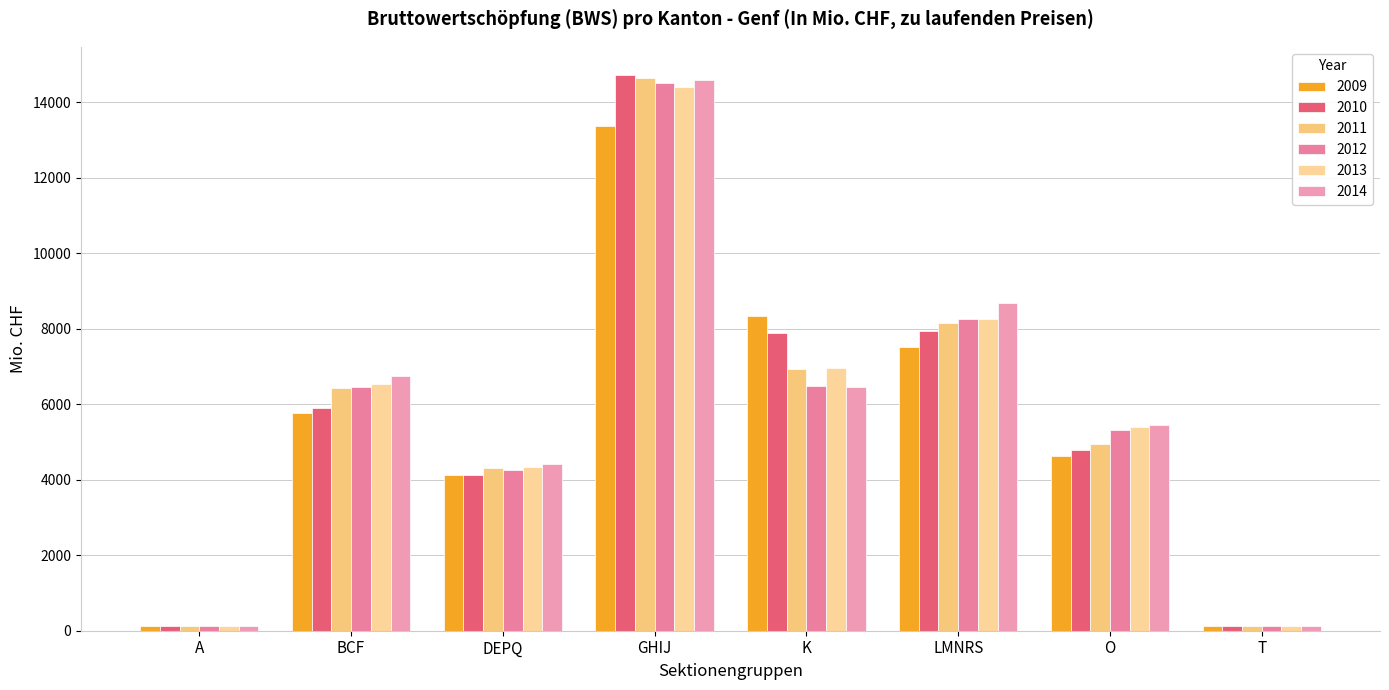

At which category is the sum across all series the highest?

GHIJ